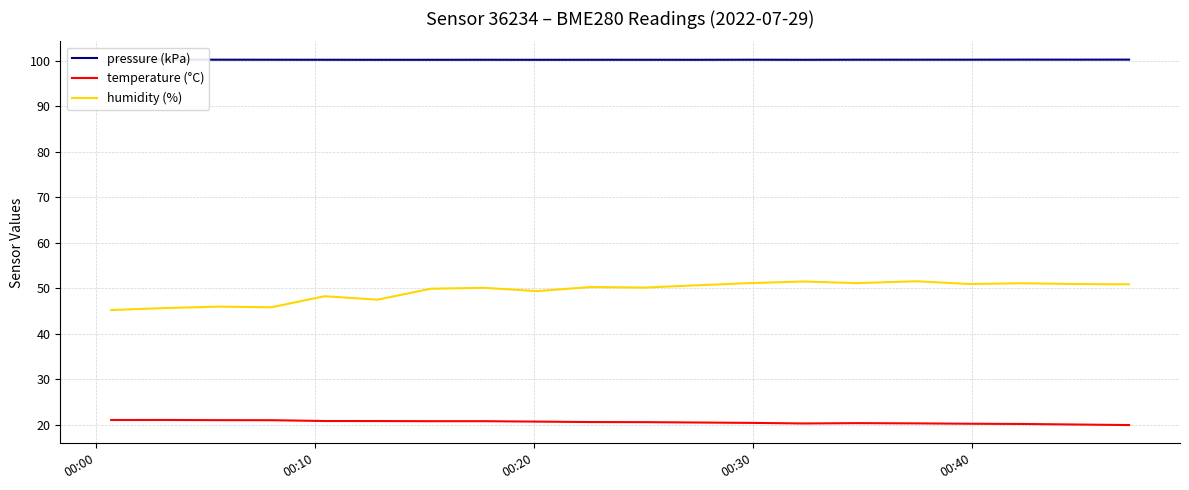

True or false: humidity (%) has more than 1 points higher than both neighbors.

True